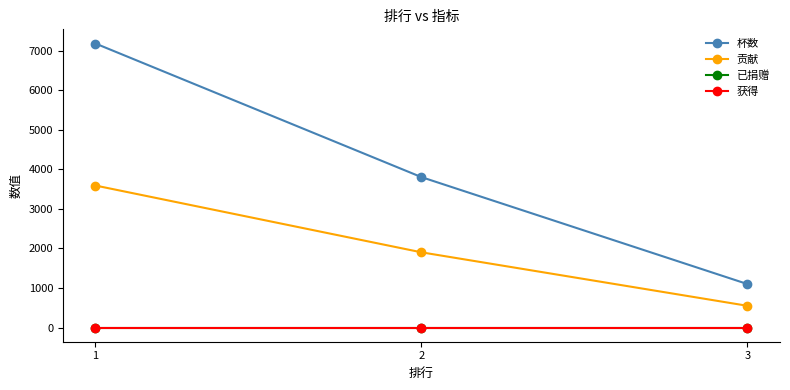

List the labels in order of 杯数 value, largest first.

1, 2, 3